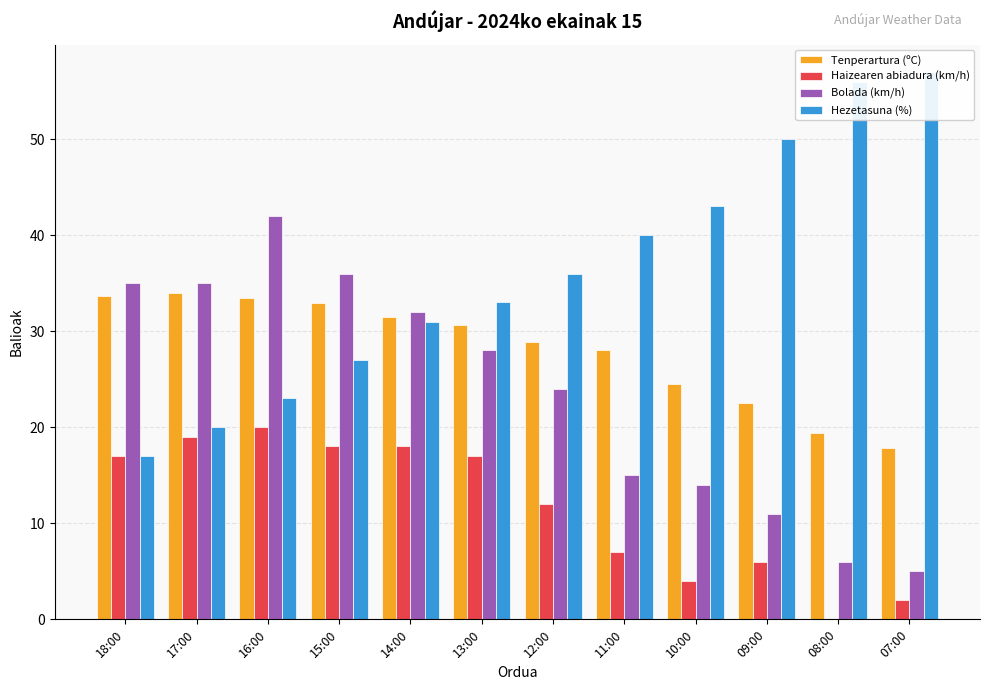

Read the Haizearen abiadura (km/h) value at 15:00.

18.0